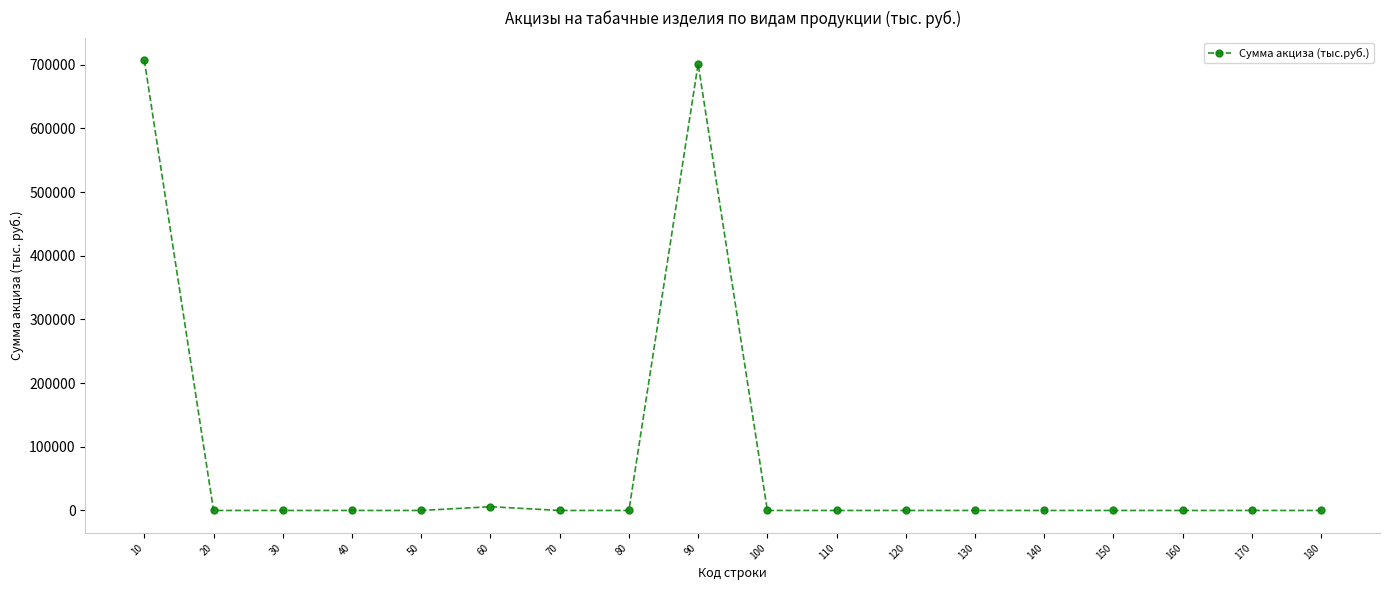

Reading right to left, what are all the values shown in this chart?

0	0	0	0	0	0	0	0	0	701157	0	0	5925	0	0	0	0	707082